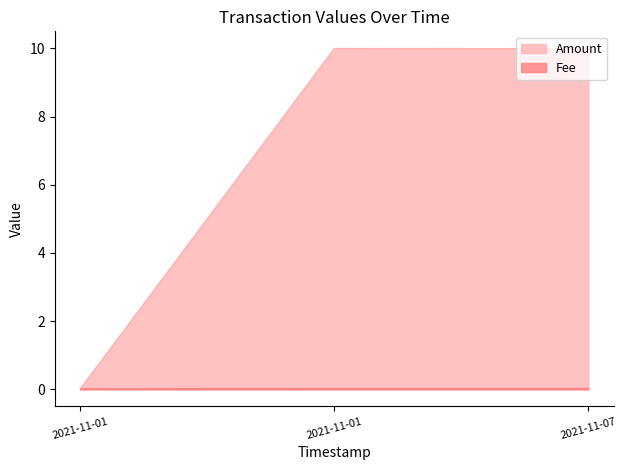

Which series has the largest range (max minus min)?

Amount